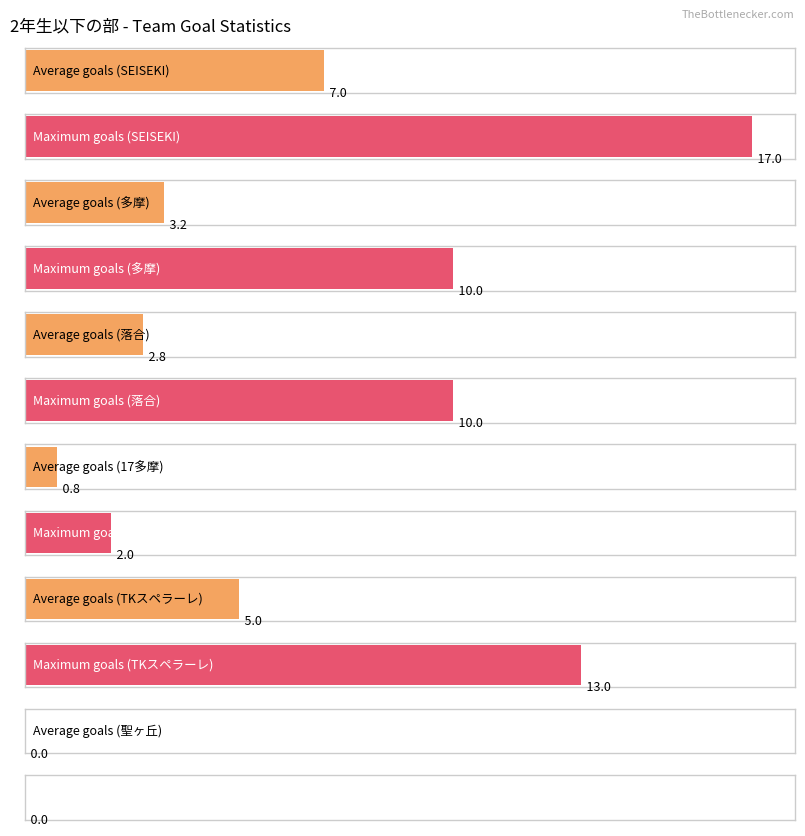

At how many categories does at least one series exceed 15?

1